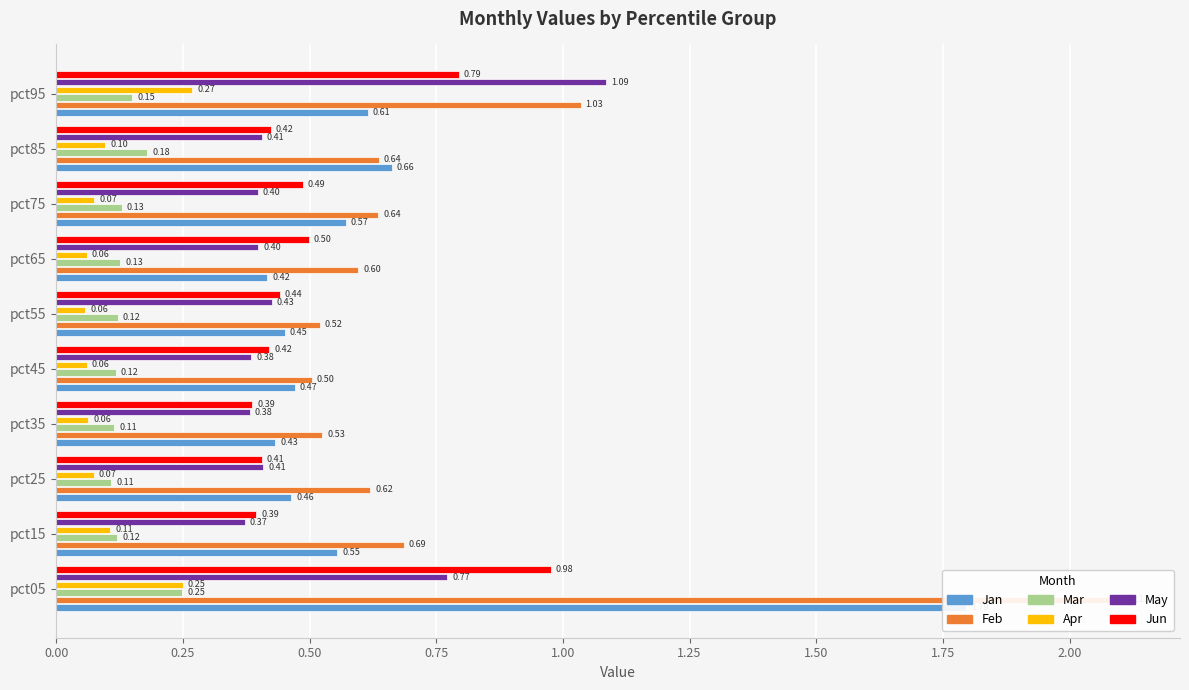

What position from the left is 1.25?

6